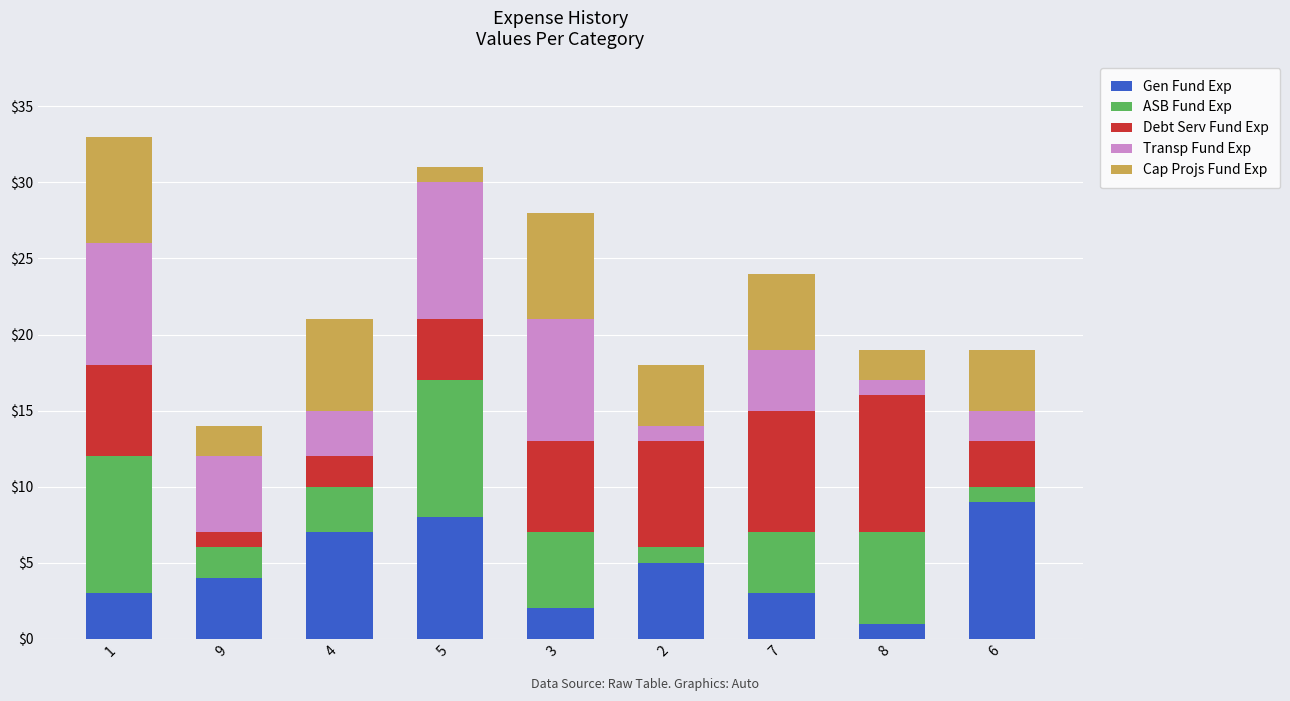

What is the sum of the Gen Fund Exp values at 8 and 3?

3